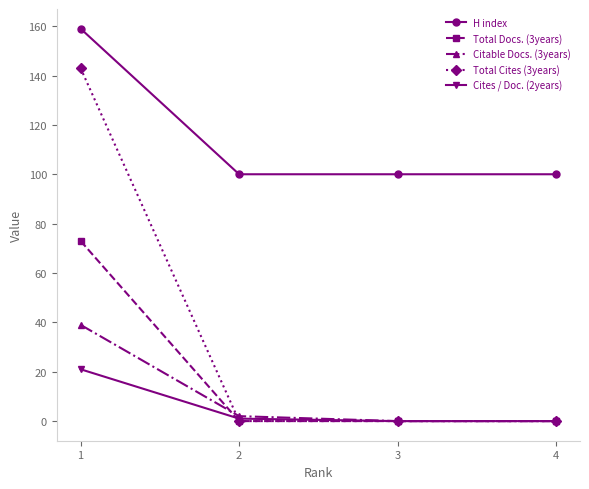

The value of Total Cites (3years) at 4 is 0. True or false?

True